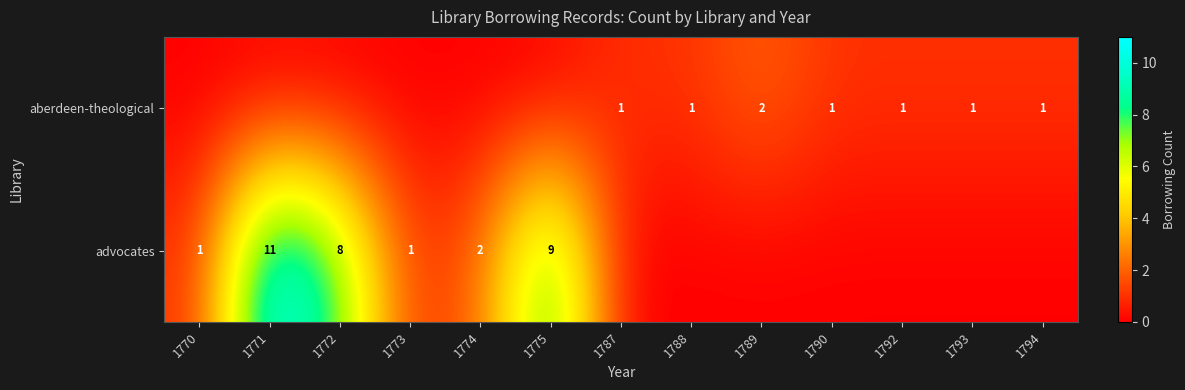

The advocates series shows 1 at 1773. True or false?

True